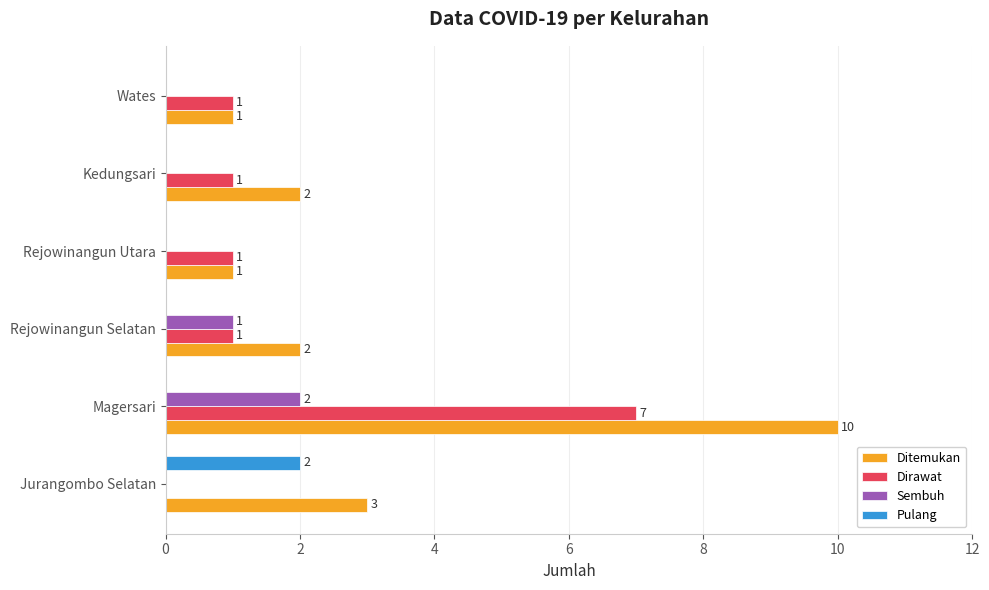

How many Ditemukan values are between 1 and 3?

5